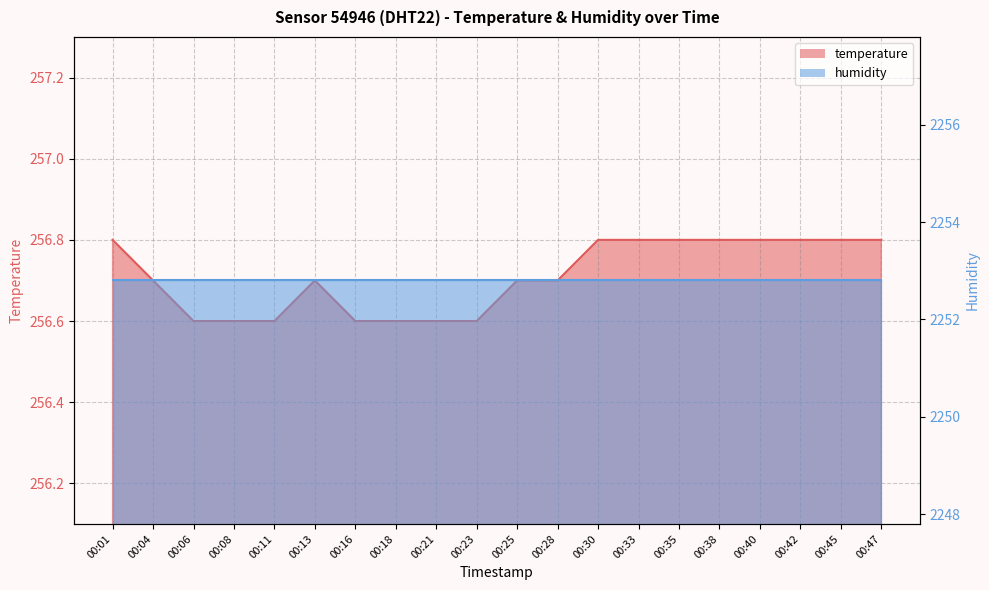

What is the value of the 7th point from the left?

256.6